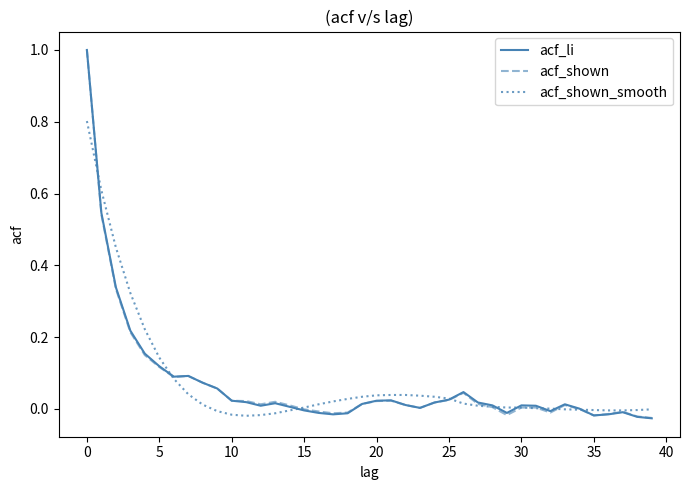

What is the maximum value for acf_li?

1.0